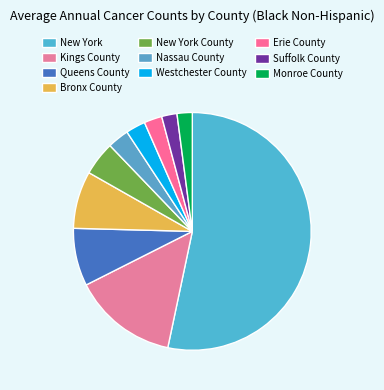

Which category has the smallest portion of the pie?

Monroe County